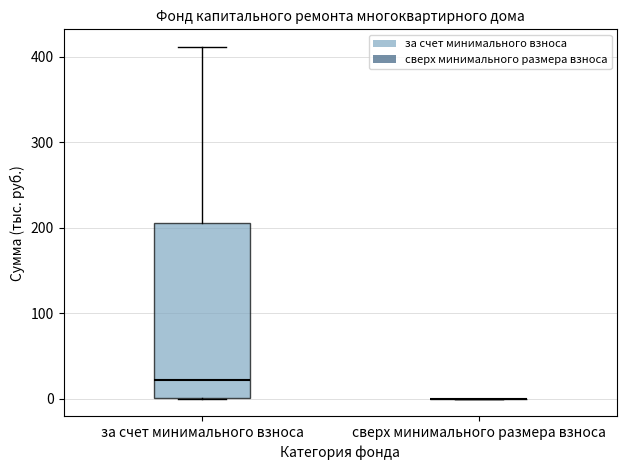

Where does the median line of the box for за счет минимального взноса sit on the y-axis? The values are not printed on the chart, so give them approximately, as read against the axis.

20